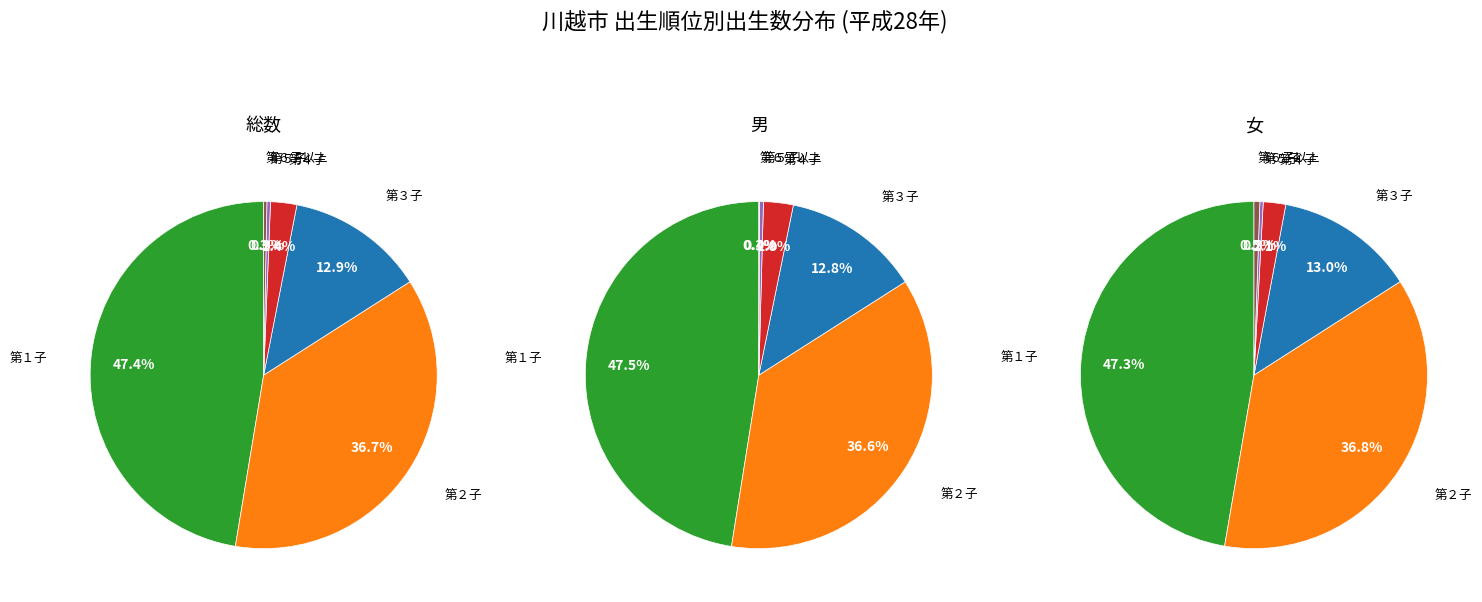

Is the sum of 第５子 and 第１子 greater than half?

No